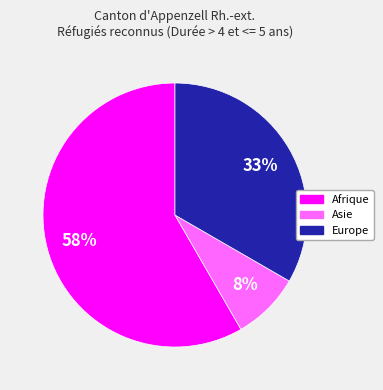

Does any single category account for the majority?

Yes